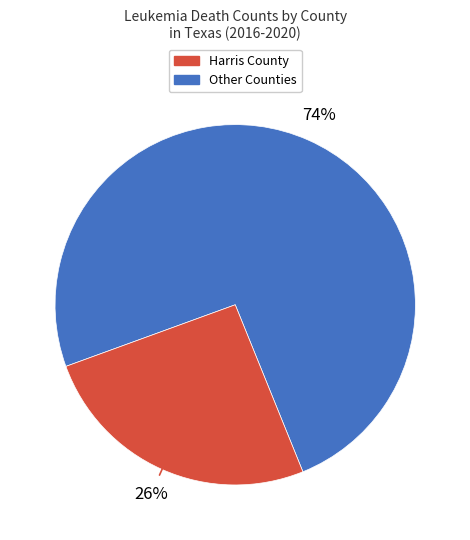

Count the number of slices in the pie.

2